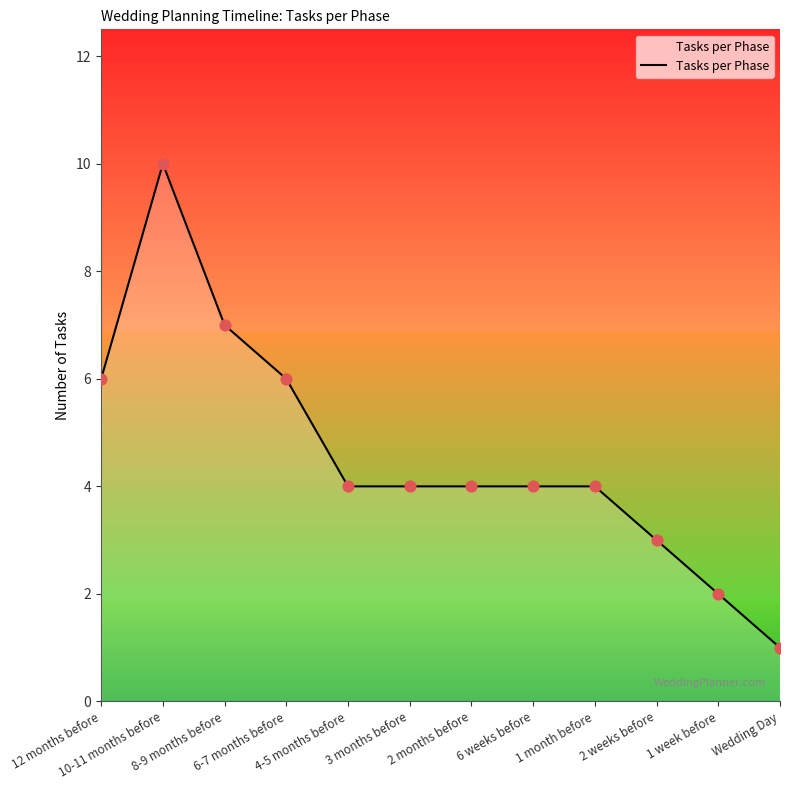

What is the change in value from 1 month before to Wedding Day?

-3